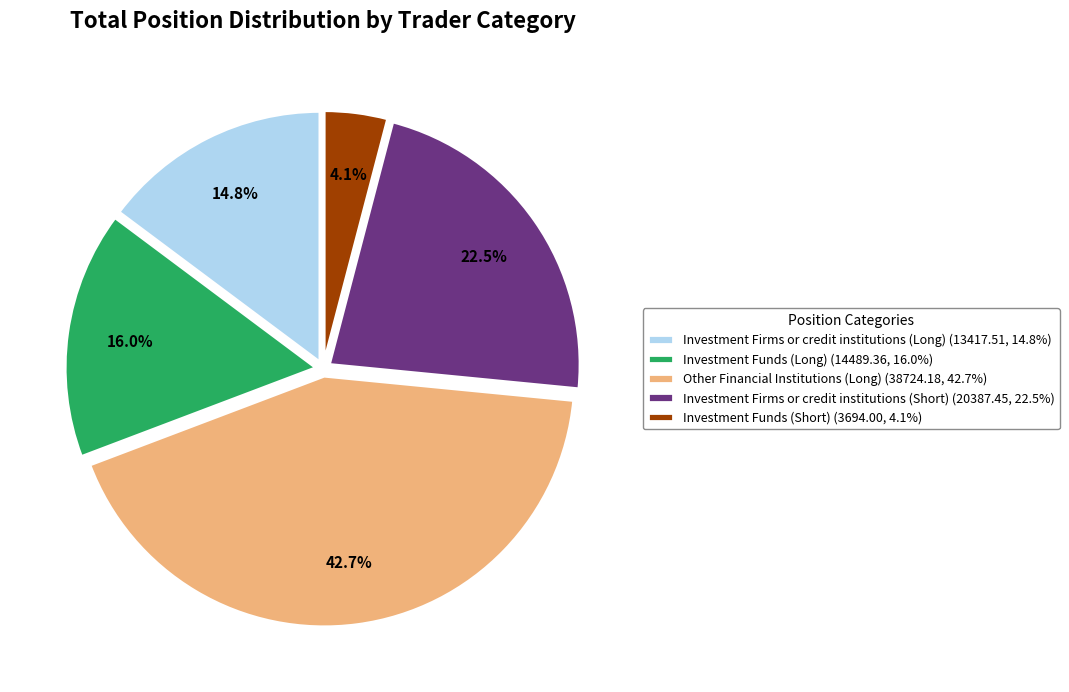

Does Investment Firms or credit institutions (Long) represent more than half of the total?

No